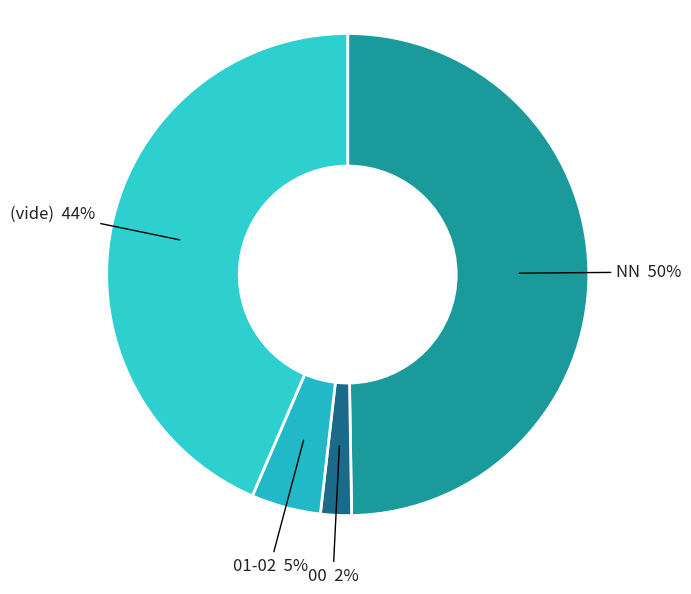

Count the number of slices in the pie.

4